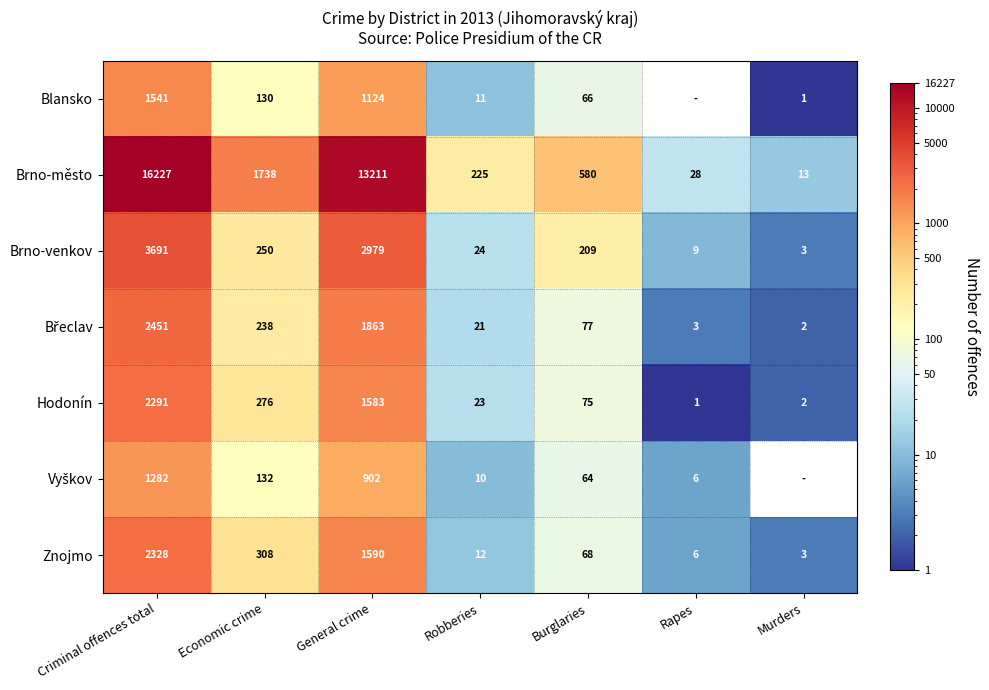

What is the lowest value of the Brno-město series?

13